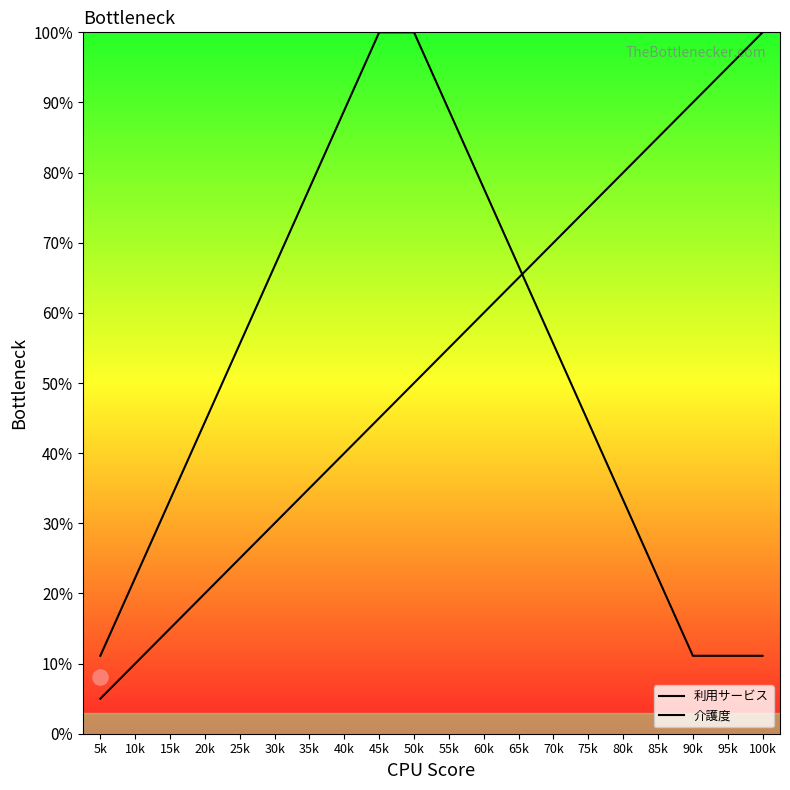

At which category is the sum across all series the highest?

50k